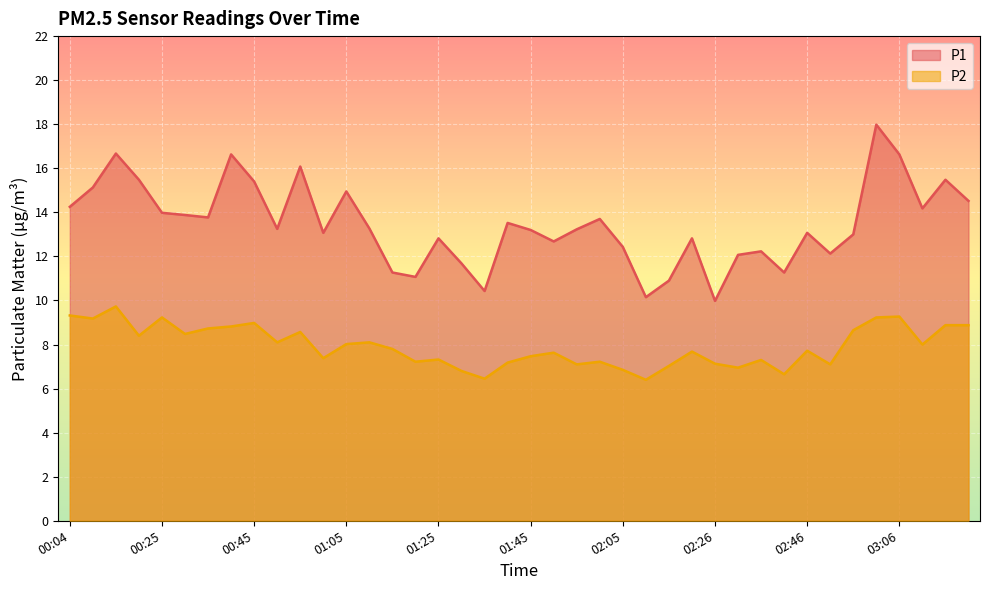

What are all the series names shown in the legend?

P1, P2